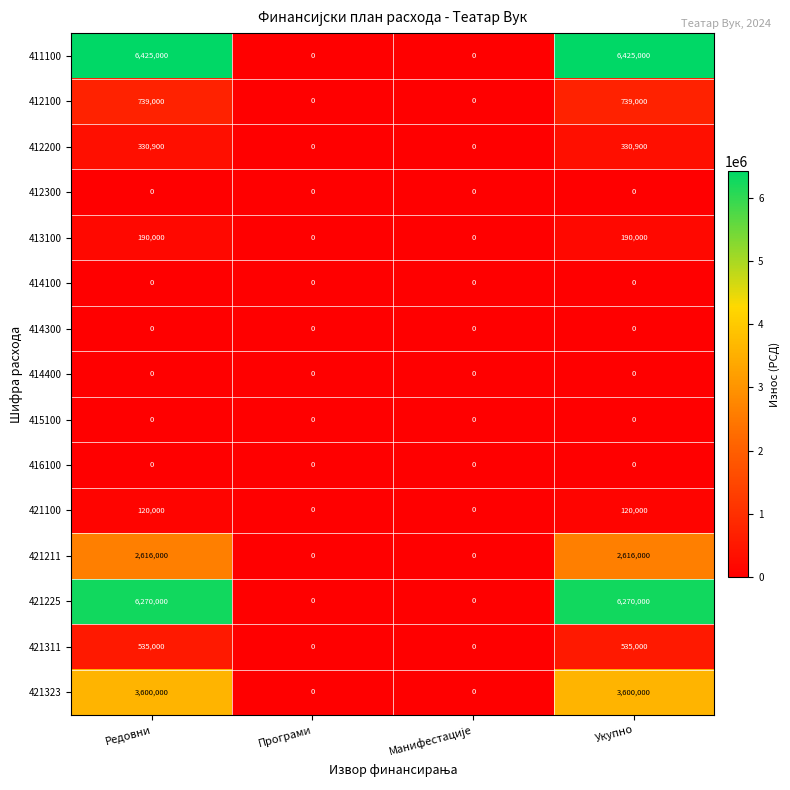

What is the total value across all series at Редовни?

20825900